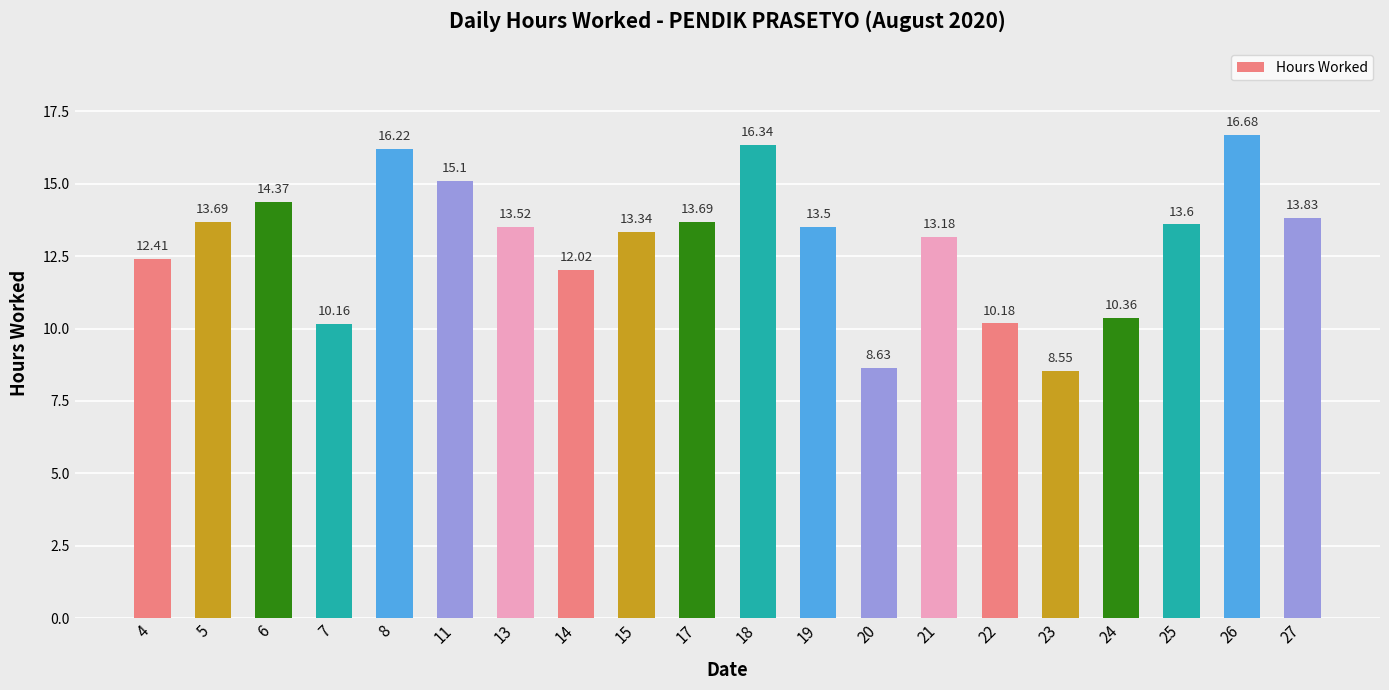

What is the change in value from 15 to 27?

+0.5